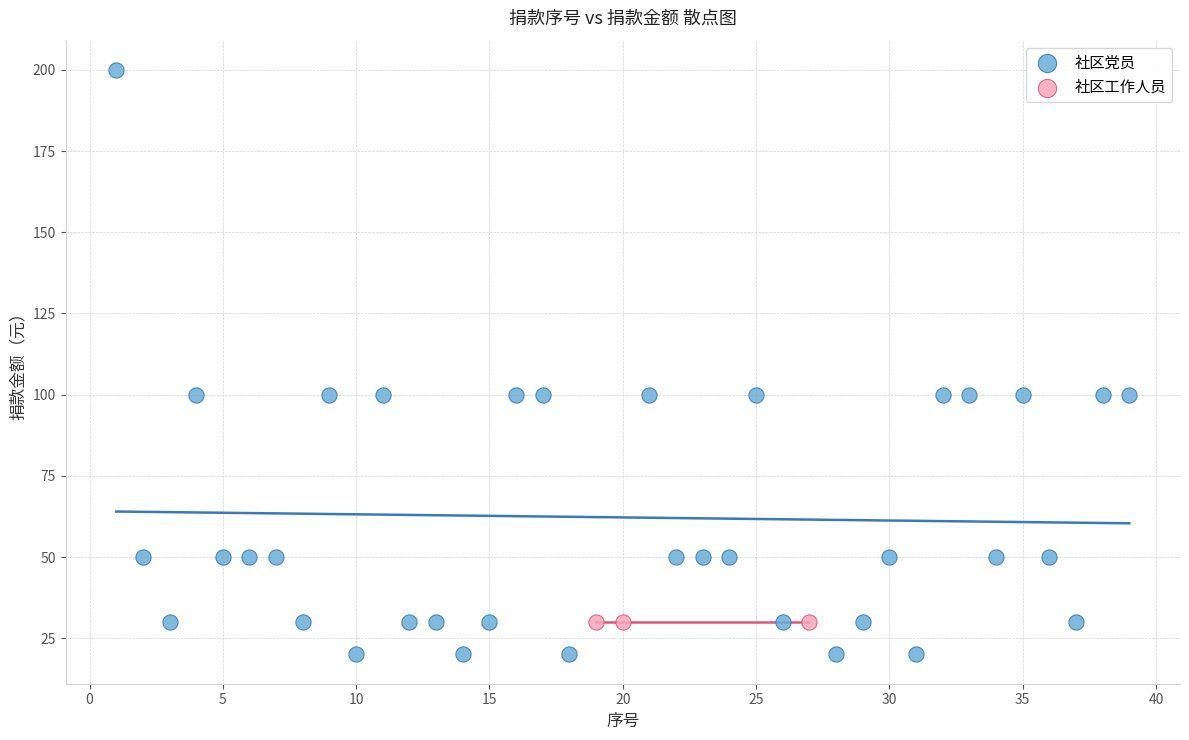

Which series reaches the minimum Y coordinate?

社区党员